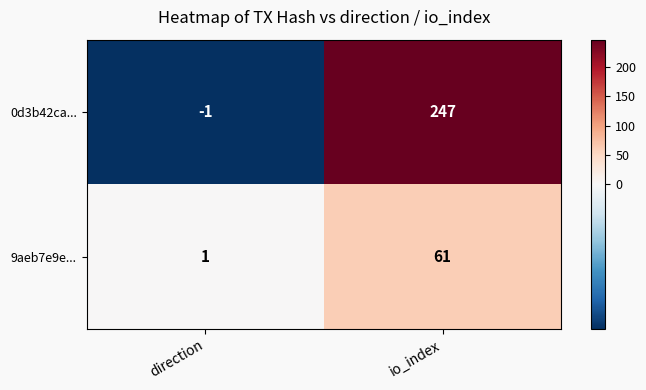

What is the total value across all series at io_index?

308